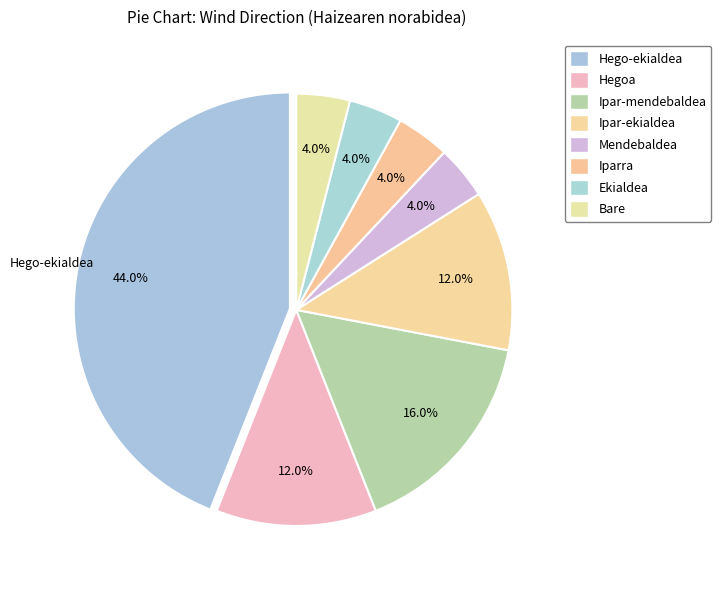

How many slices are in this pie chart?

8